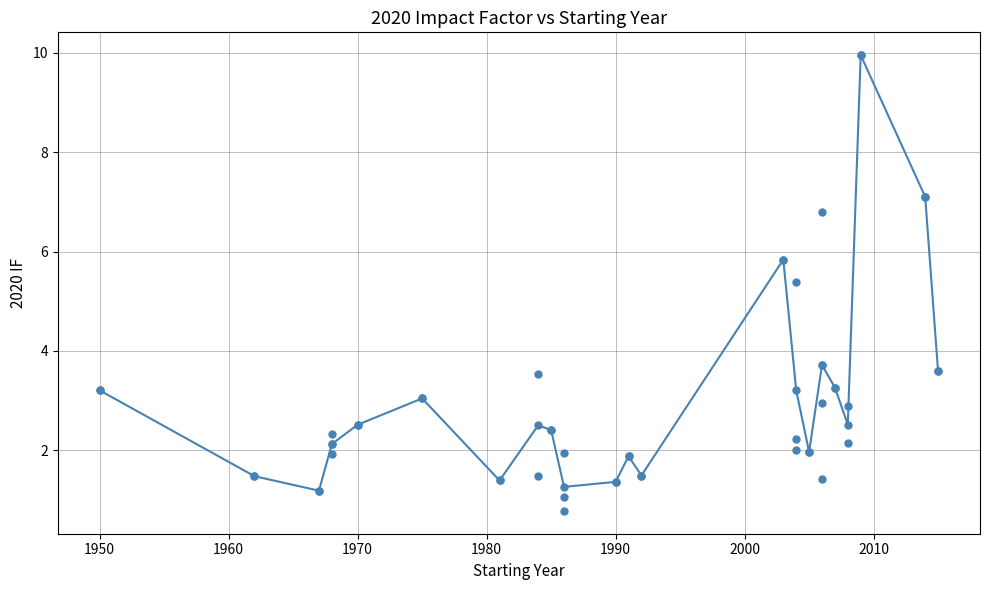

What is the value of the 8th point from the left?

2.5